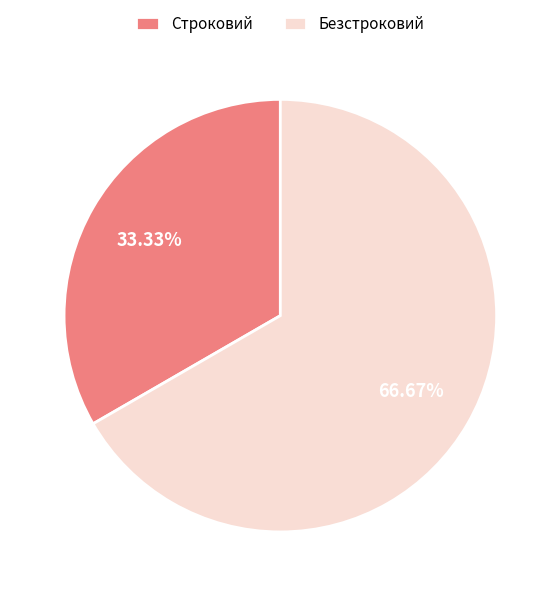

What portion of the pie excludes Безстроковий?

33.3%